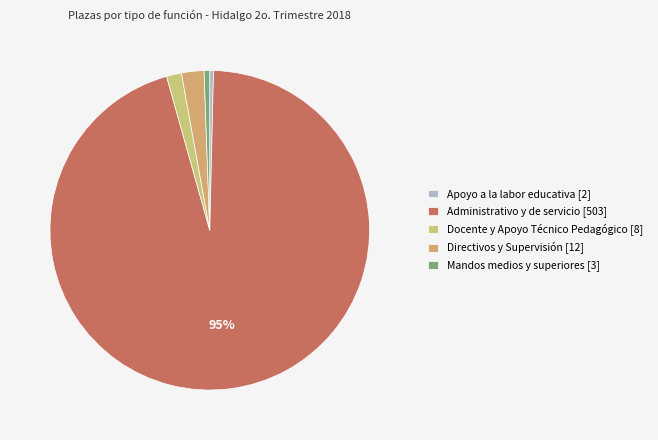

Between Docente y Apoyo Técnico Pedagógico and Mandos medios y superiores, which is larger?

Docente y Apoyo Técnico Pedagógico